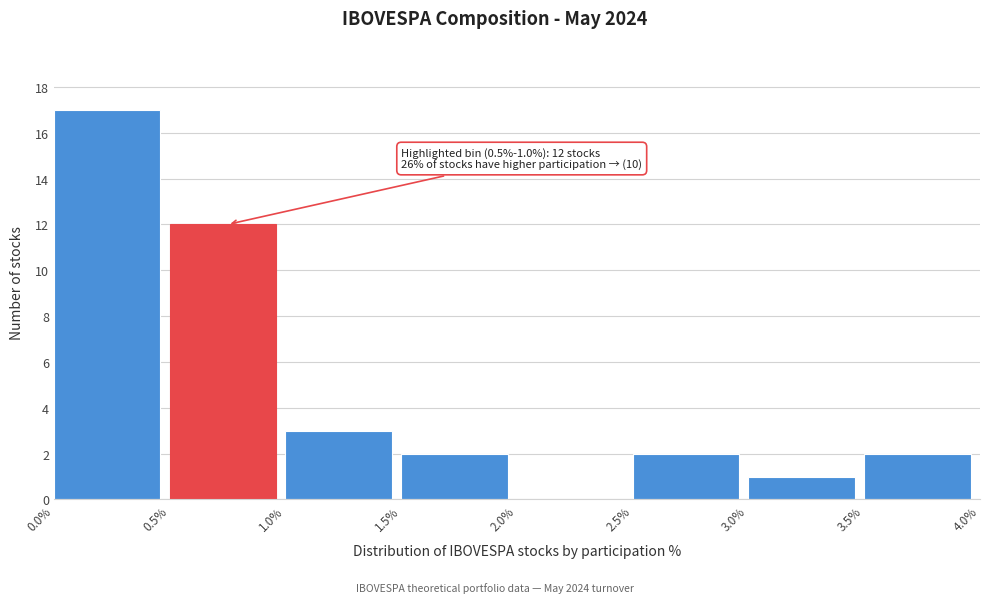

Over which range of the x-axis is the bar tallest?

0.0% to 0.5%